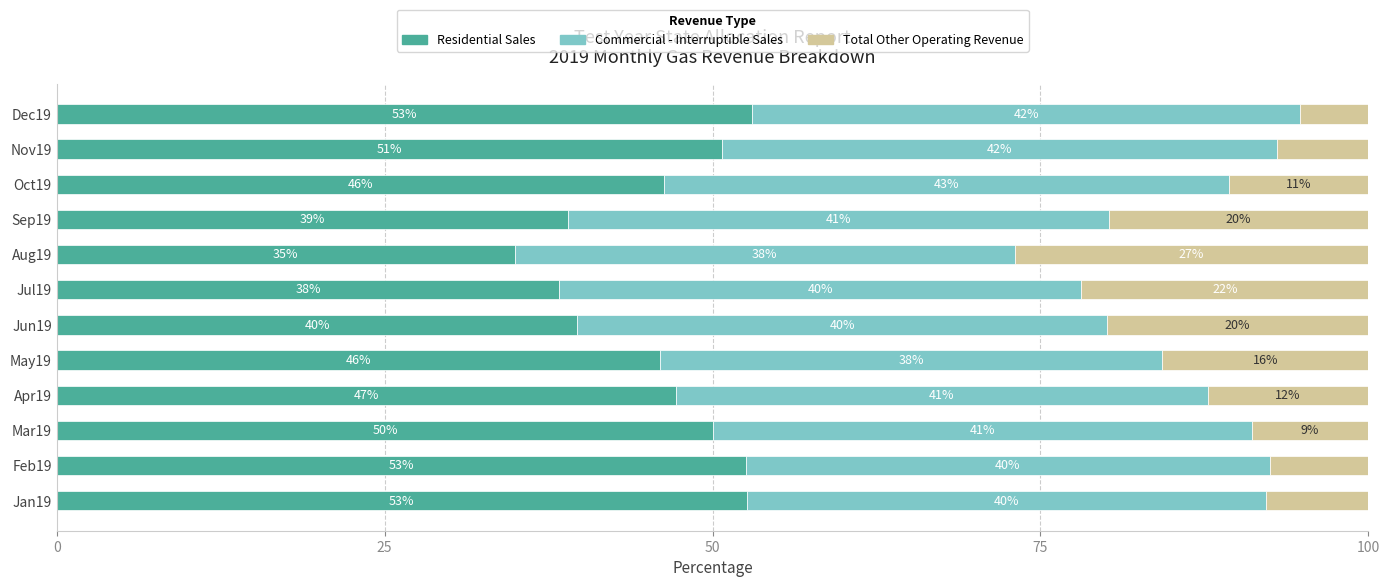

How many data points does each series have?

12